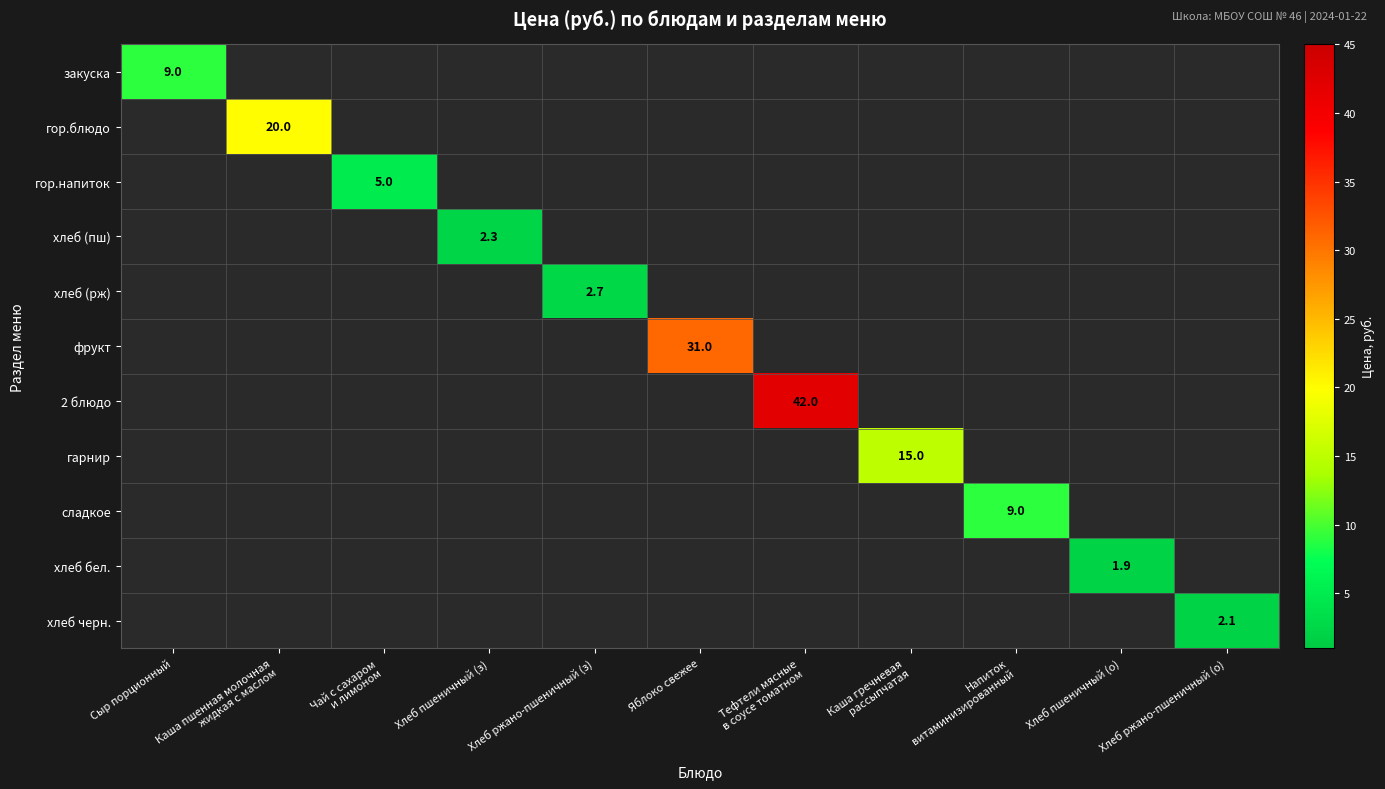

What is the smallest value displayed?

1.9